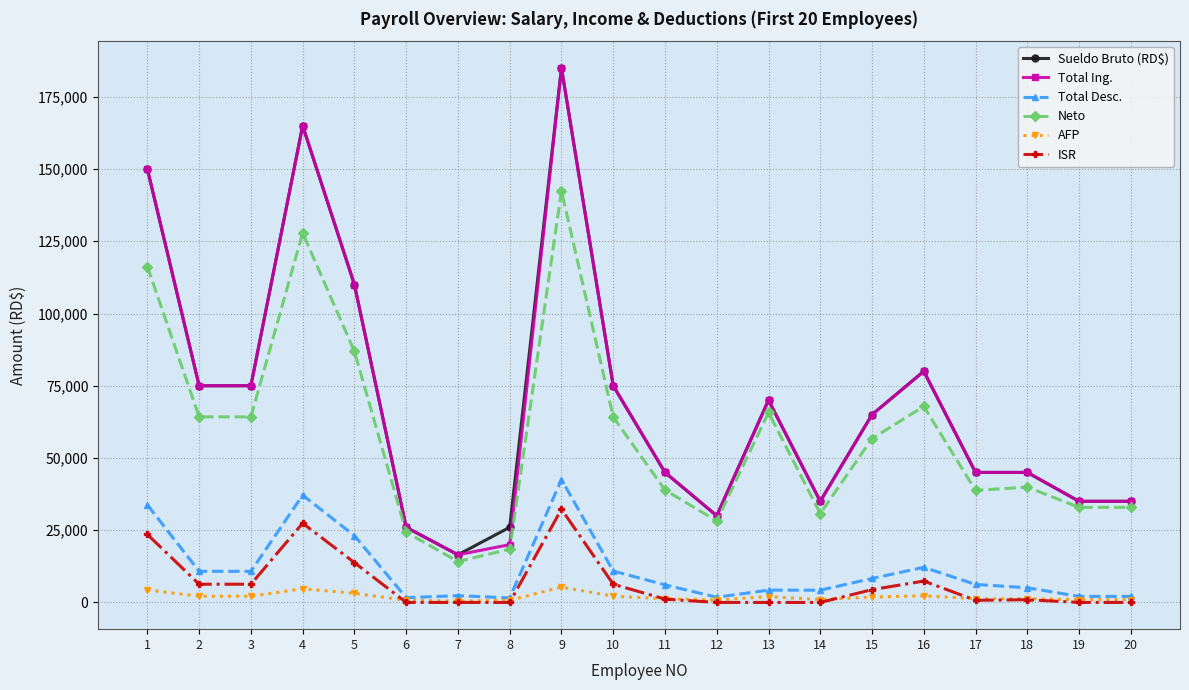

True or false: Neto has more than 2 points higher than both neighbors.

True